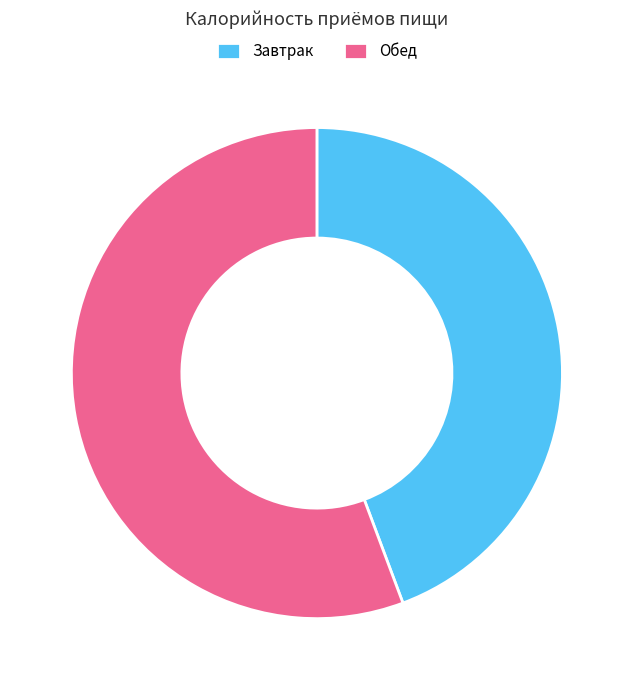

Do Завтрак and Обед together represent more than half of the pie?

Yes